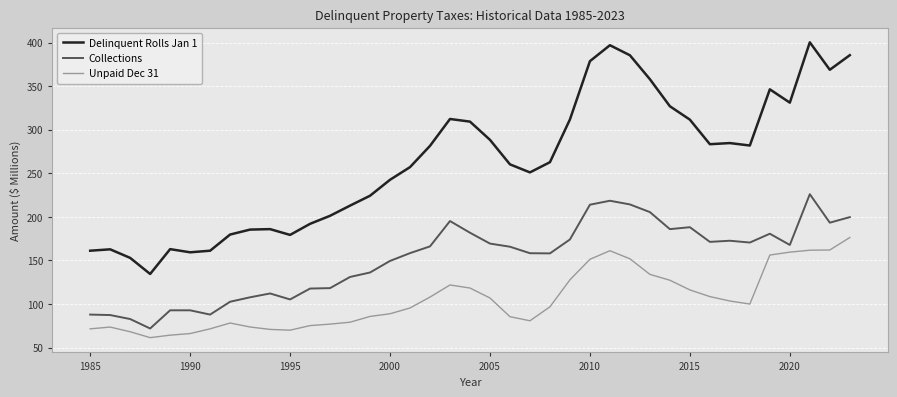

Does the chart display data point markers on the line(s)?

No